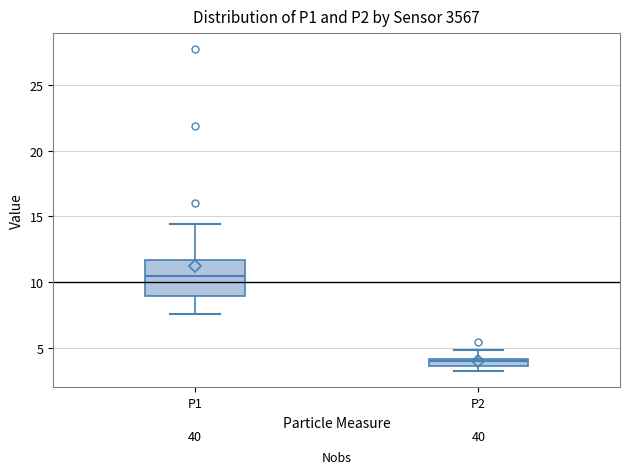

Where is the lower edge of the box for P1 on the y-axis? The values are not printed on the chart, so give them approximately, as read against the axis.

9.0